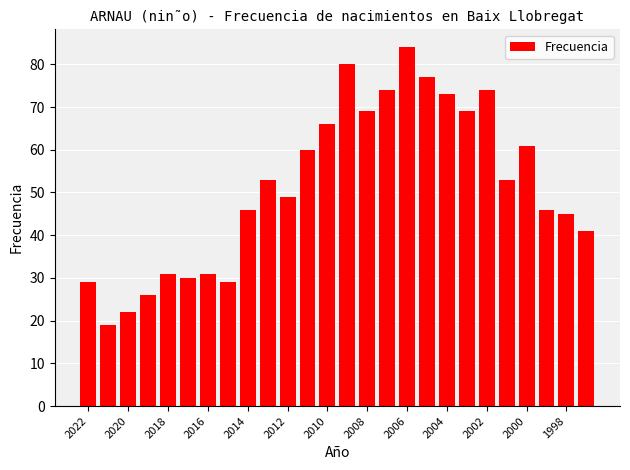

What is the greatest value displayed?

84